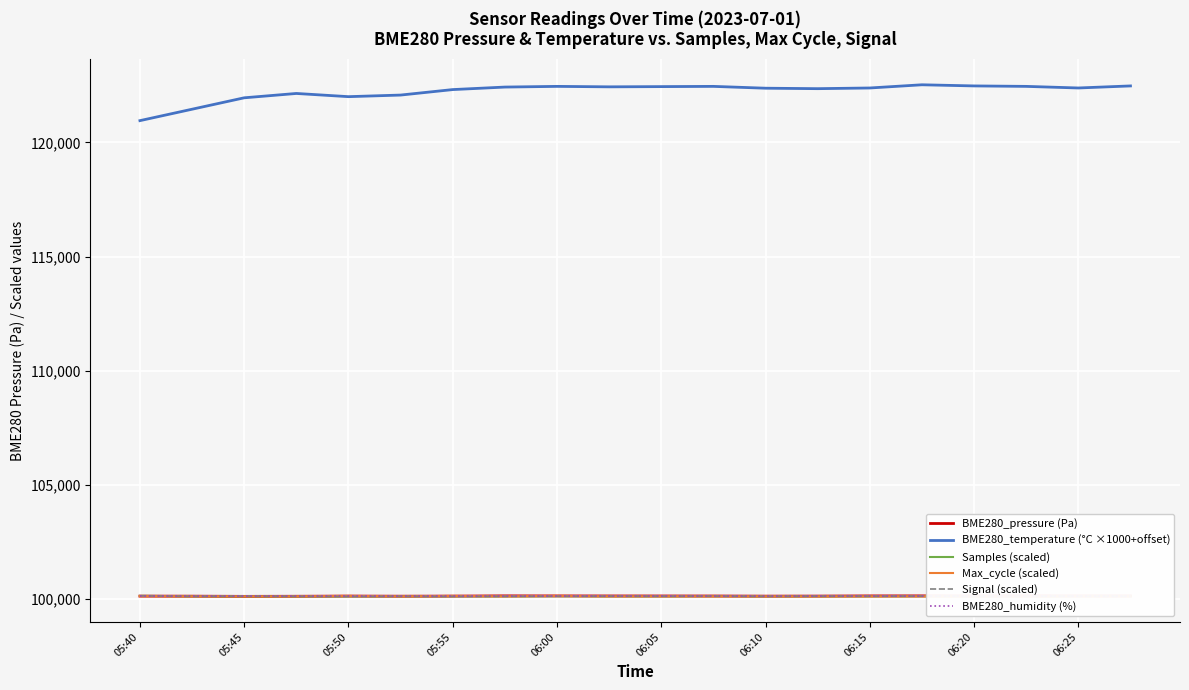

True or false: BME280_temperature (°C ×1000+offset) and BME280_pressure (Pa) cross at least once.

False